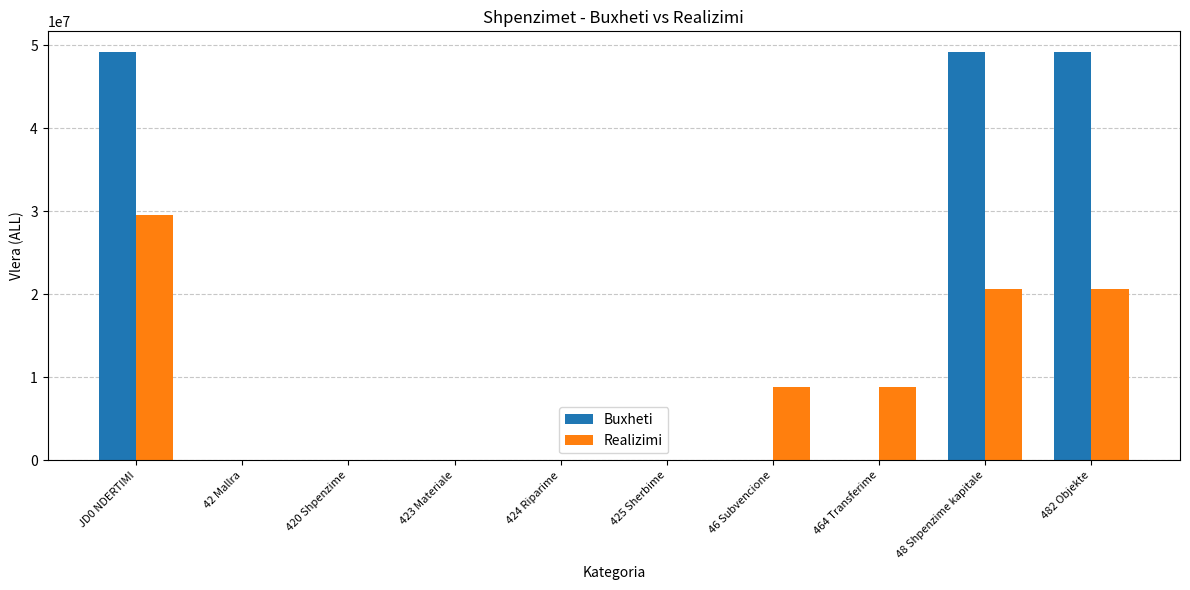

What is the highest value of the Buxheti series?

49200000